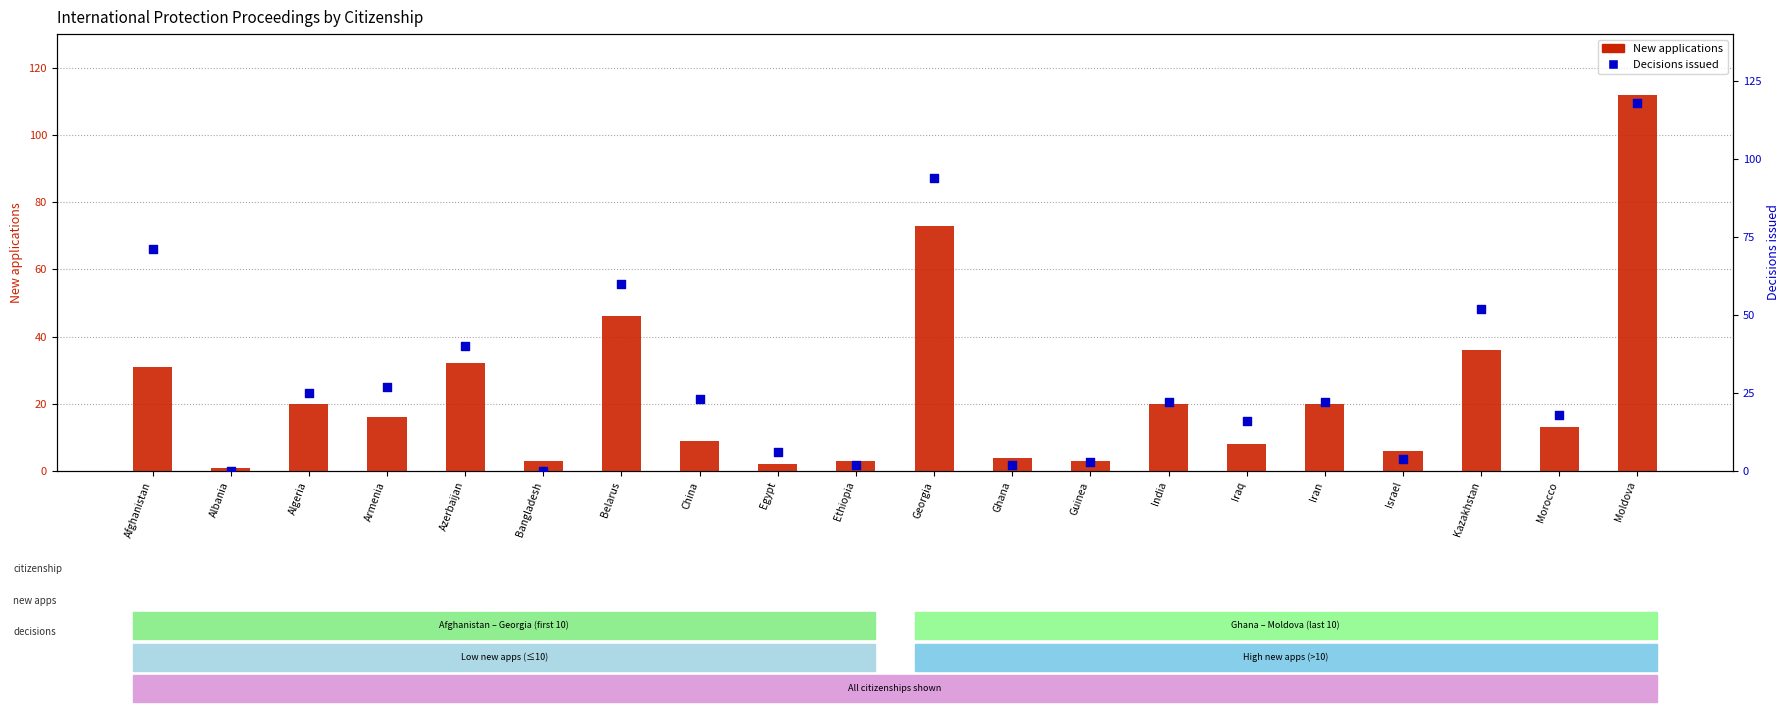

Is the value of Decisions issued at Egypt greater than the value of New applications at Georgia?

No